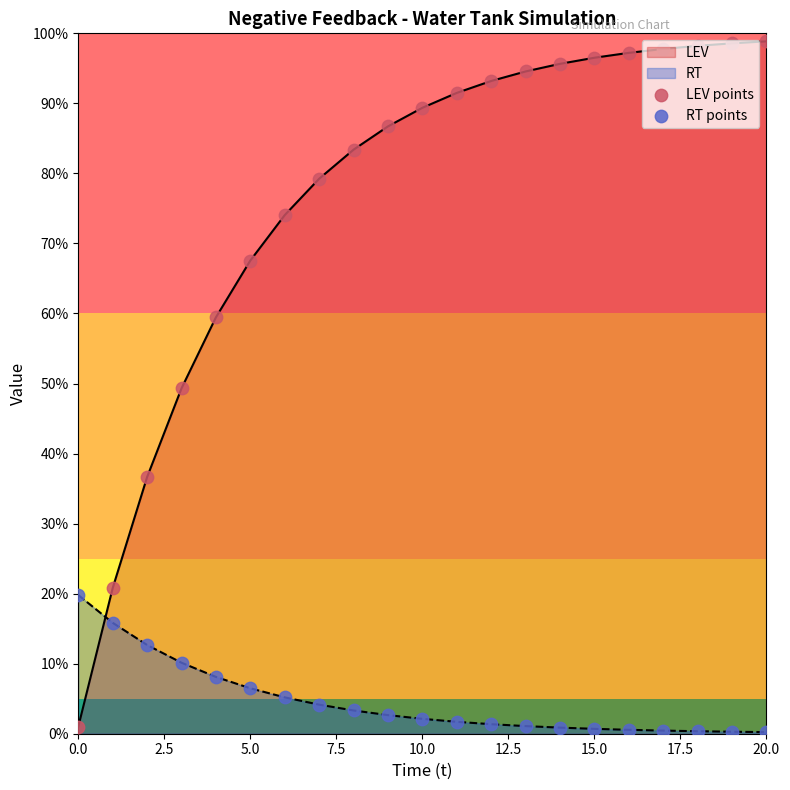

What is the difference between the maximum and minimum values in the RT series?

19.6